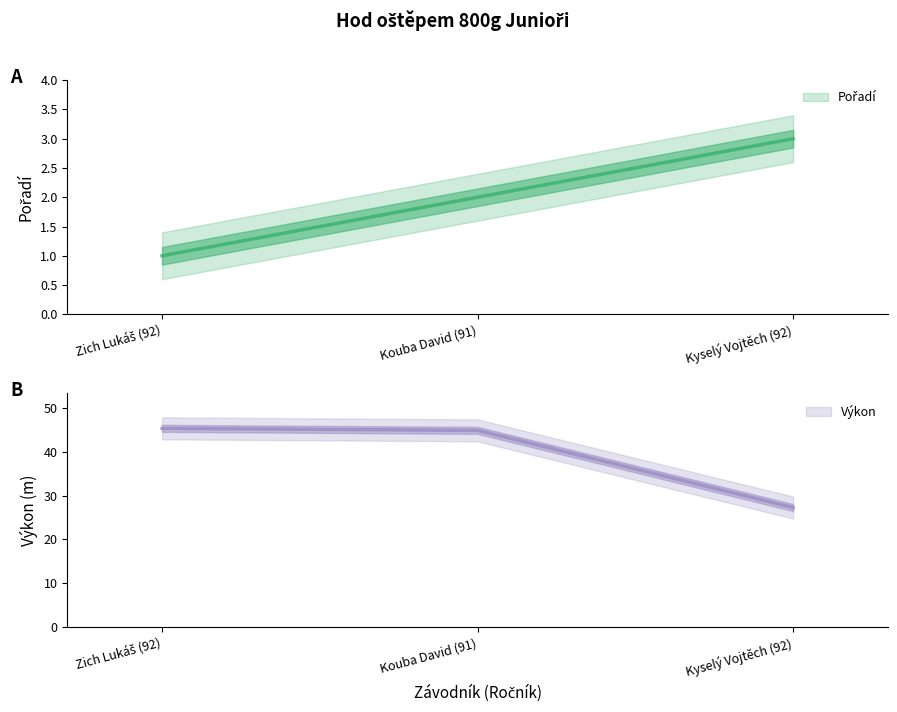

What is the approximate value of Výkon at Zich Lukáš (92)?

45.3